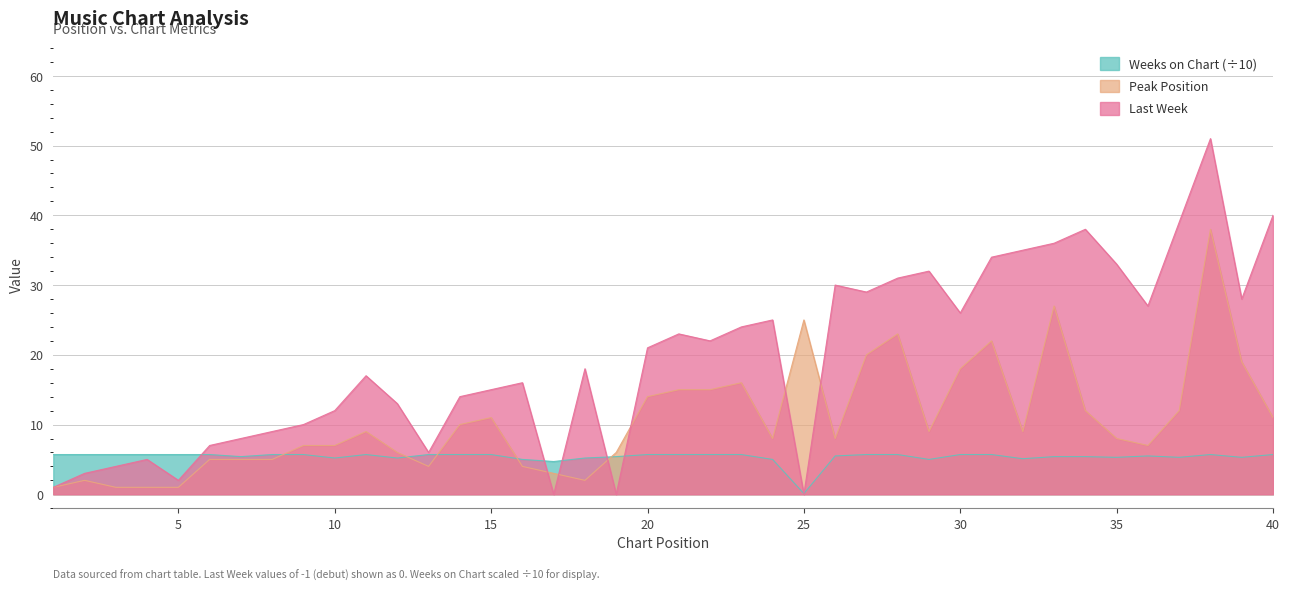

What are all the series names shown in the legend?

Weeks on Chart (÷10), Peak Position, Last Week